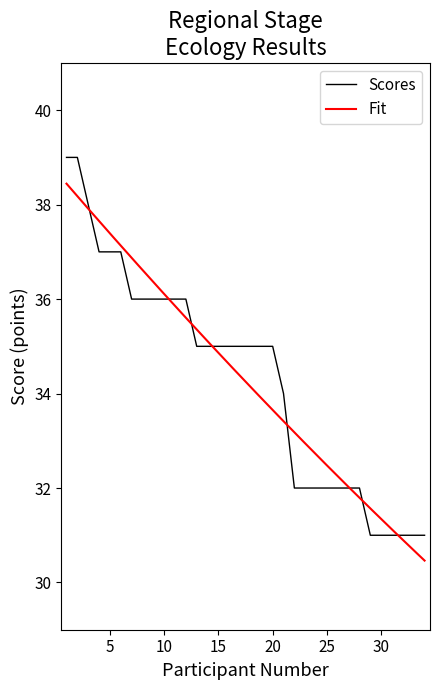

List the labels in order of value, largest first.

1, 2, 3, 4, 5, 6, 7, 8, 9, 10, 11, 12, 13, 14, 15, 16, 17, 18, 19, 20, 21, 22, 23, 24, 25, 26, 27, 28, 29, 30, 31, 32, 33, 34